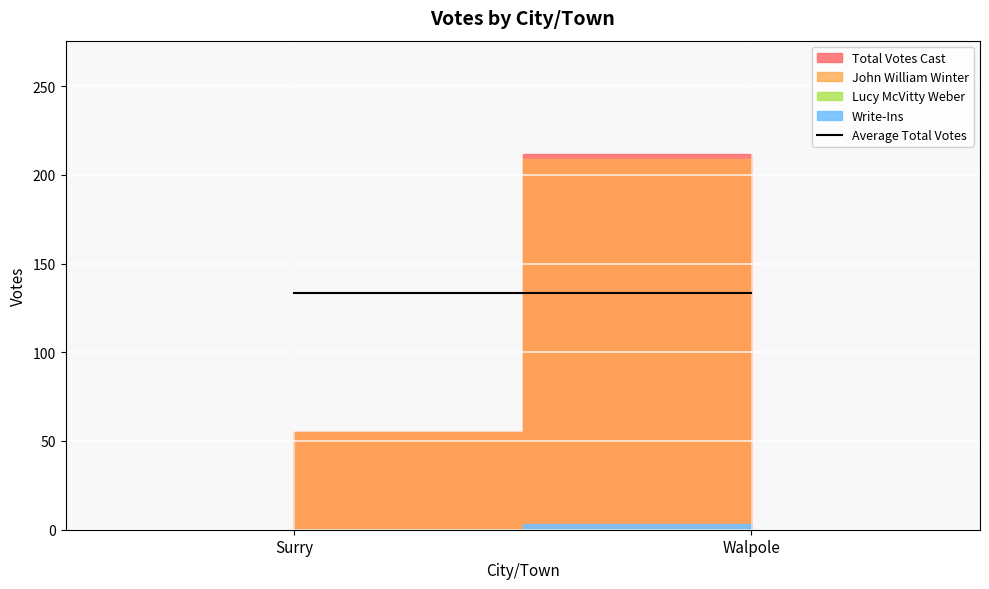

The value of Total Votes Cast at Surry is 78. True or false?

False